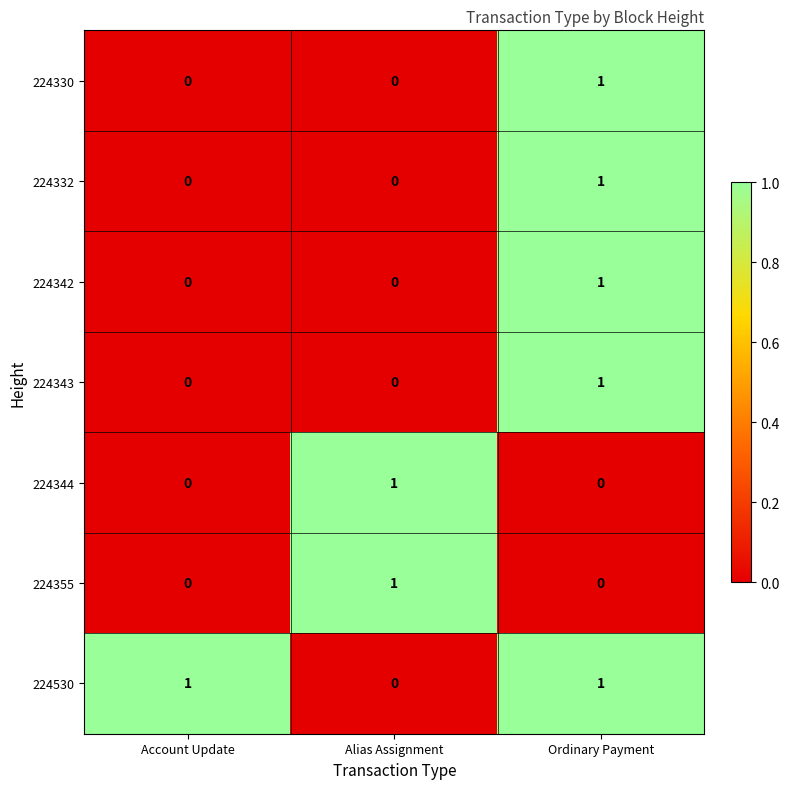

Is it true that 224343 equals 0 at Account Update?

True